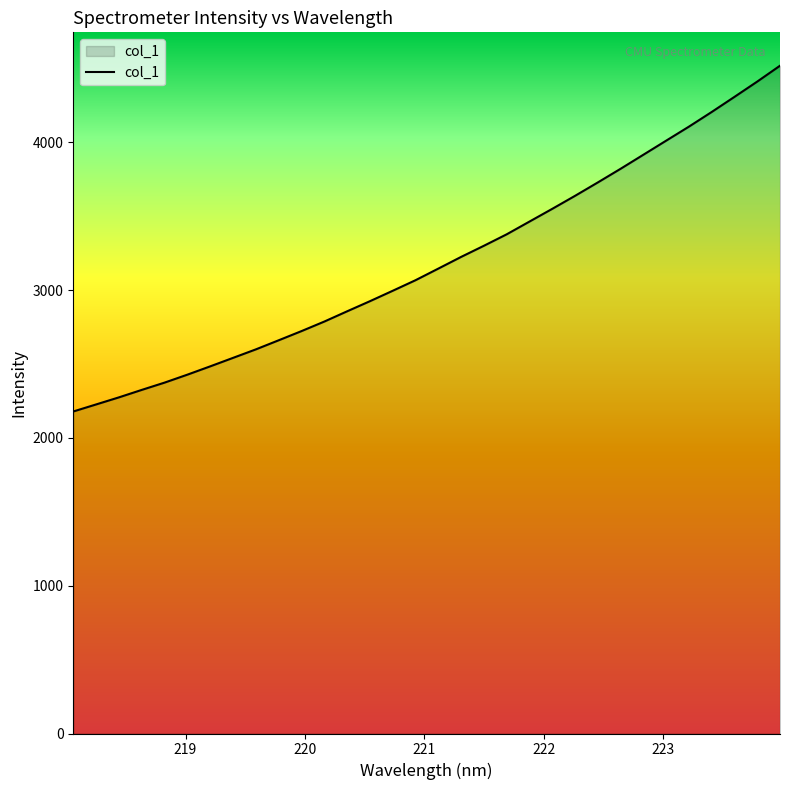

What is the difference between the maximum and minimum values?

2340.1